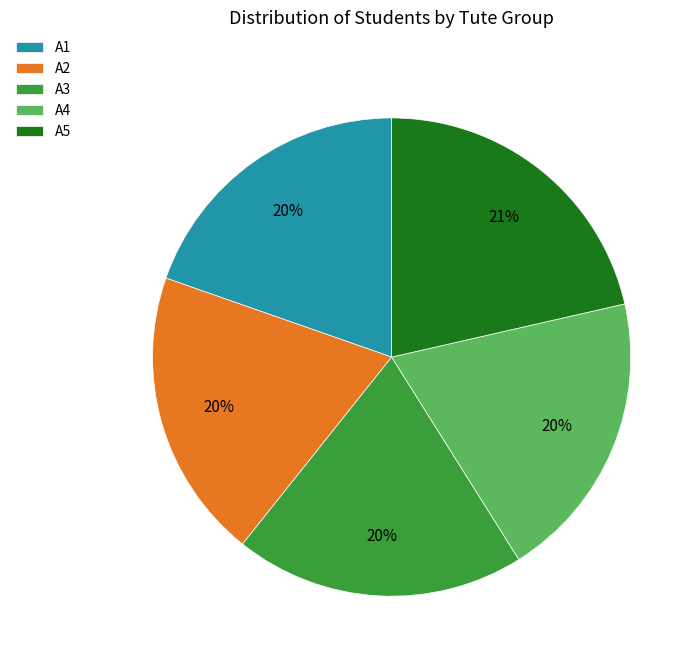

To the nearest percent, what percentage of the pie is A2?

20%